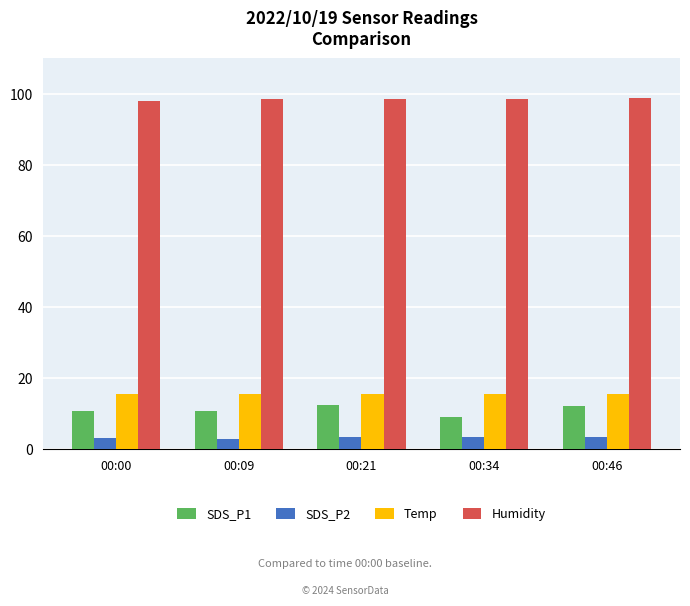

What is the average value of the SDS_P2 series?

3.4